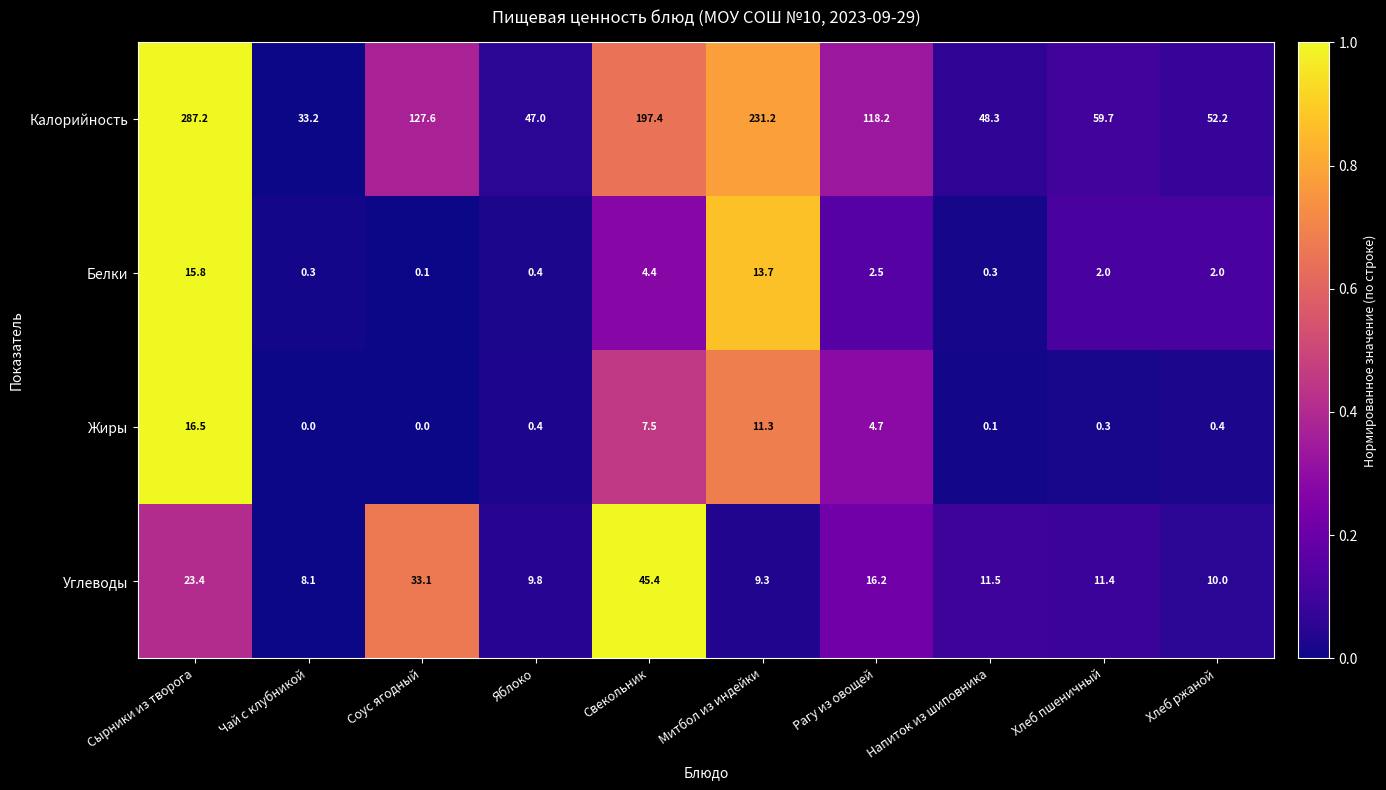

Which category has the highest value in the Углеводы series?

Свекольник